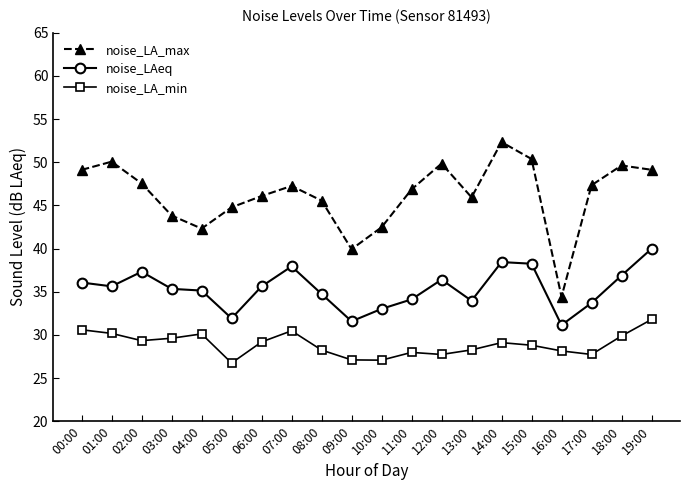

What is the value of the noise_LA_min point at the 5th from the left?

30.1